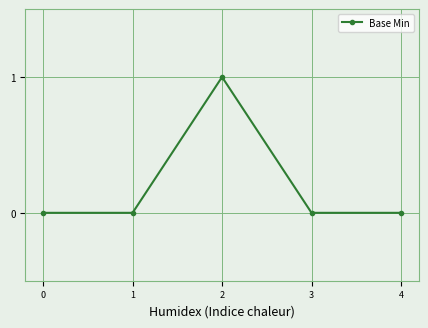

Is this an area chart (filled region under the line)?

No